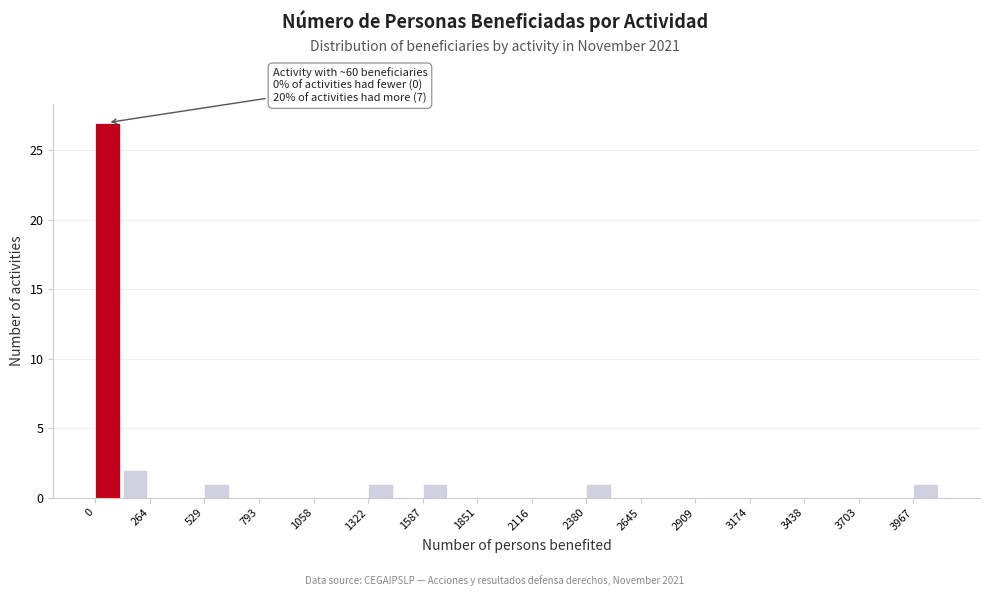

Around what value on the x-axis is the tallest bar? Give the approximate position of its centre, as read against the axis.

50